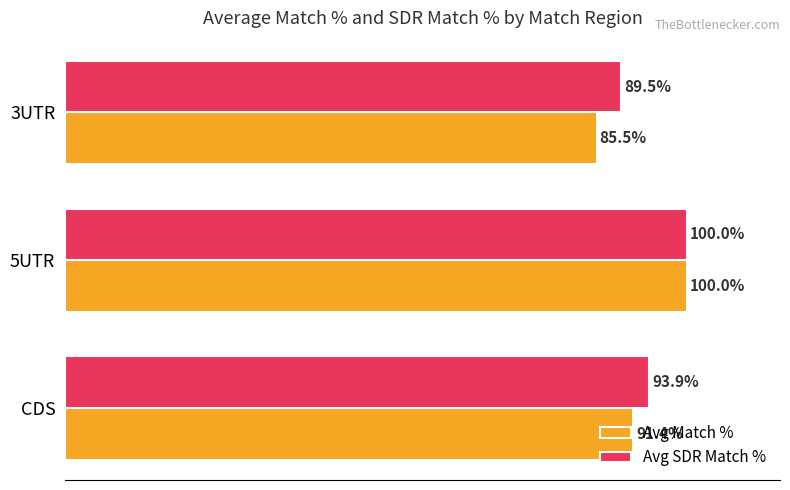

Which series has the largest total across all categories?

Avg SDR Match %